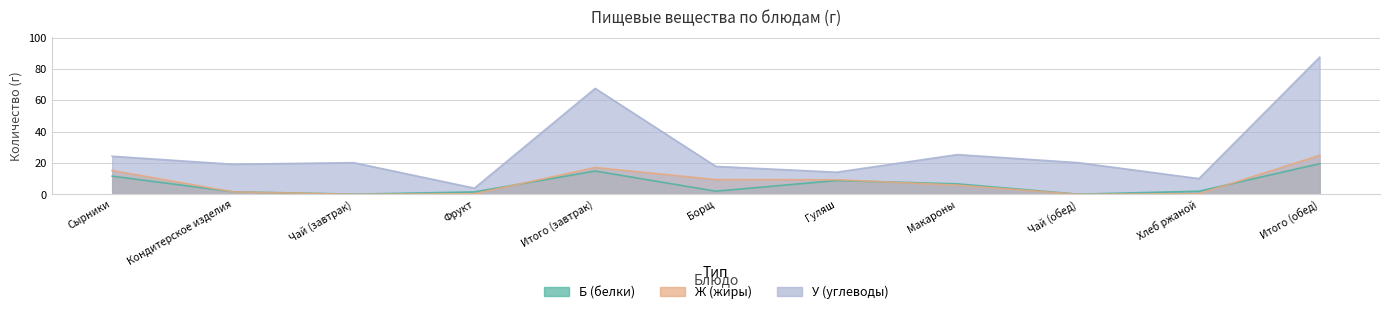

True or false: Б (белки) has a value of 0.5 at Борщ.

False